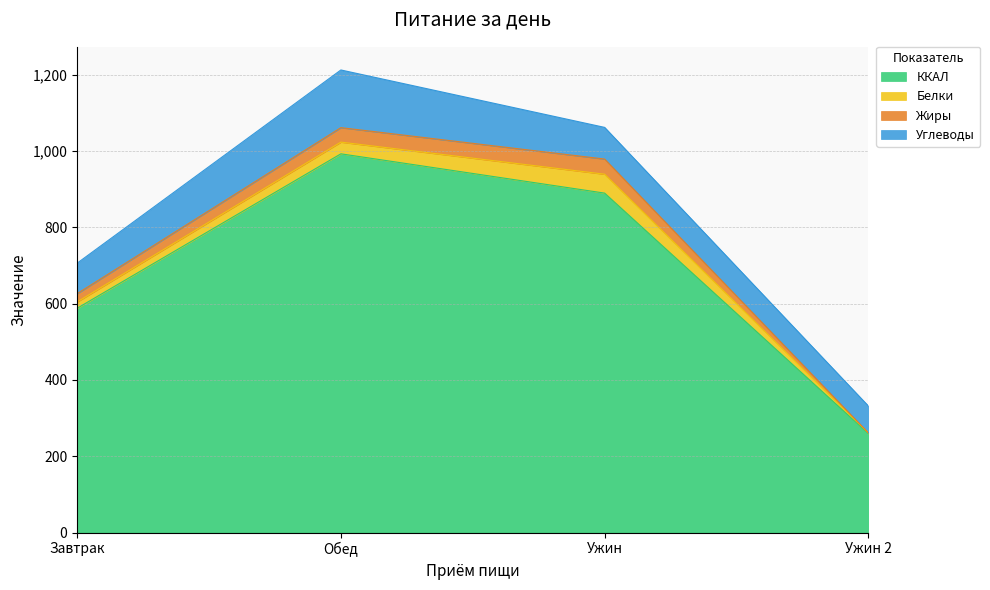

At which label is ККАЛ closest to 625?

Завтрак